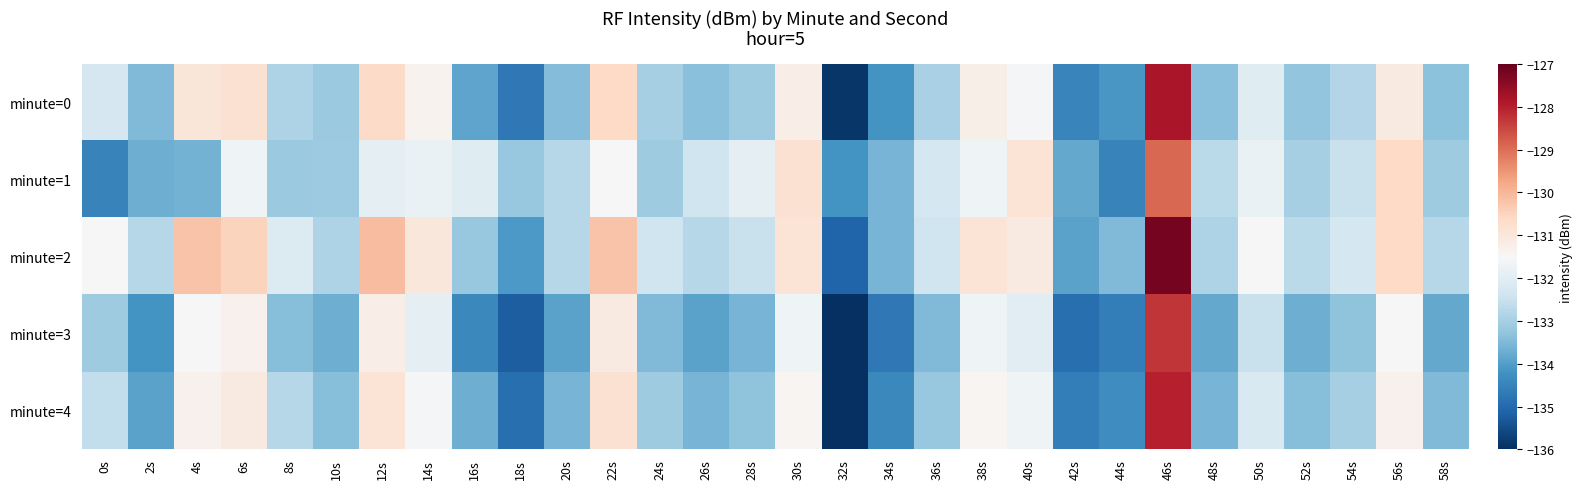

Which label corresponds to the largest value in the chart?

46s